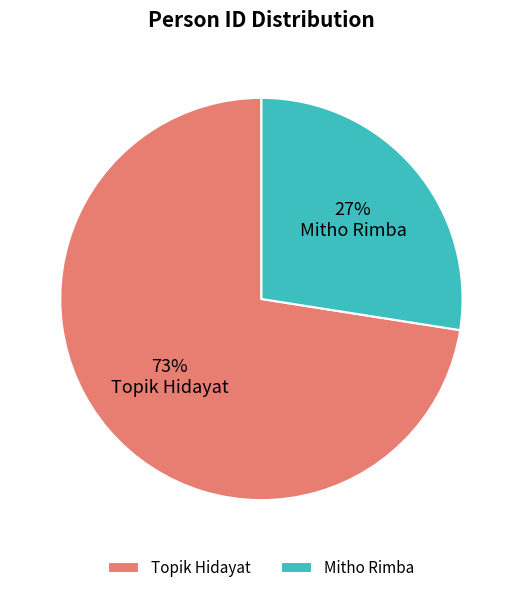

Is the sum of Topik Hidayat and Mitho Rimba greater than half?

Yes